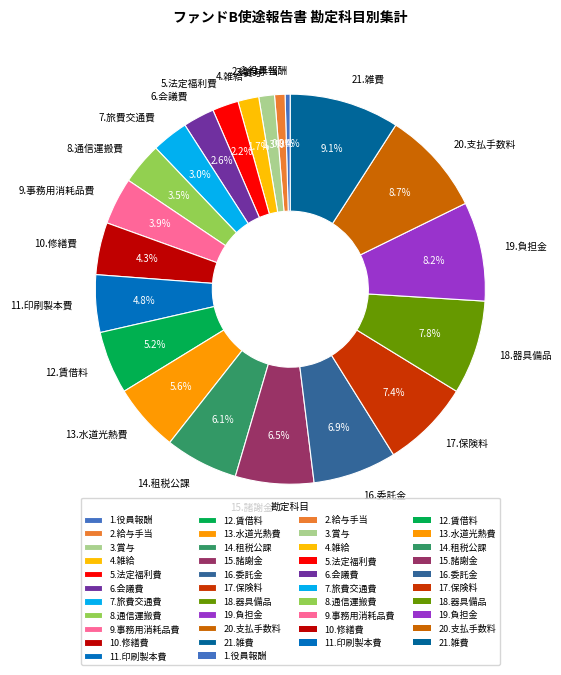

Combined, do 2.給与手当 and 19.負担金 account for over 50%?

No